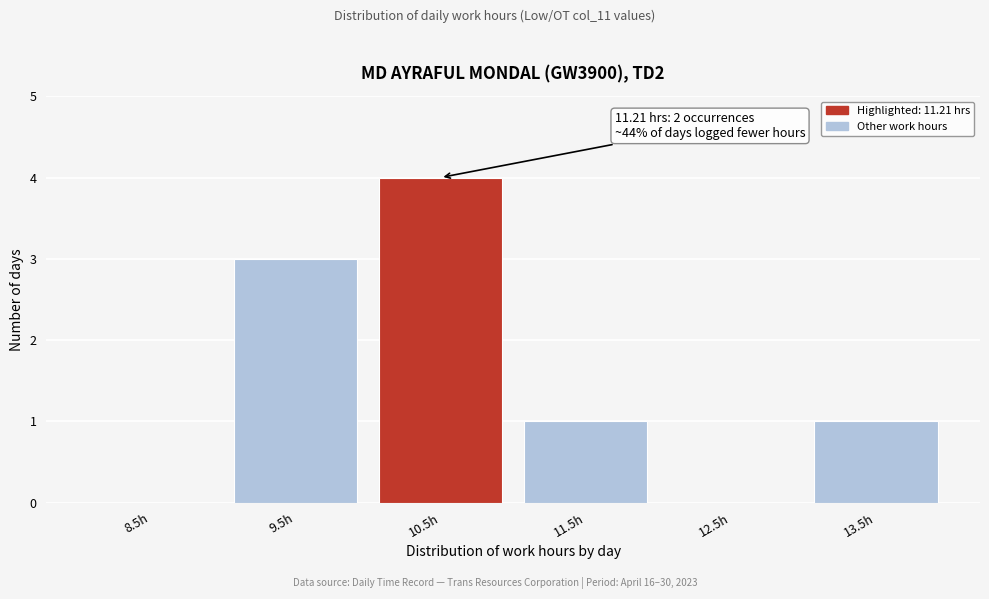

Reading right to left, extract all data points from this chart.

13.5h=1	12.5h=0	11.5h=1	10.5h=4	9.5h=3	8.5h=0